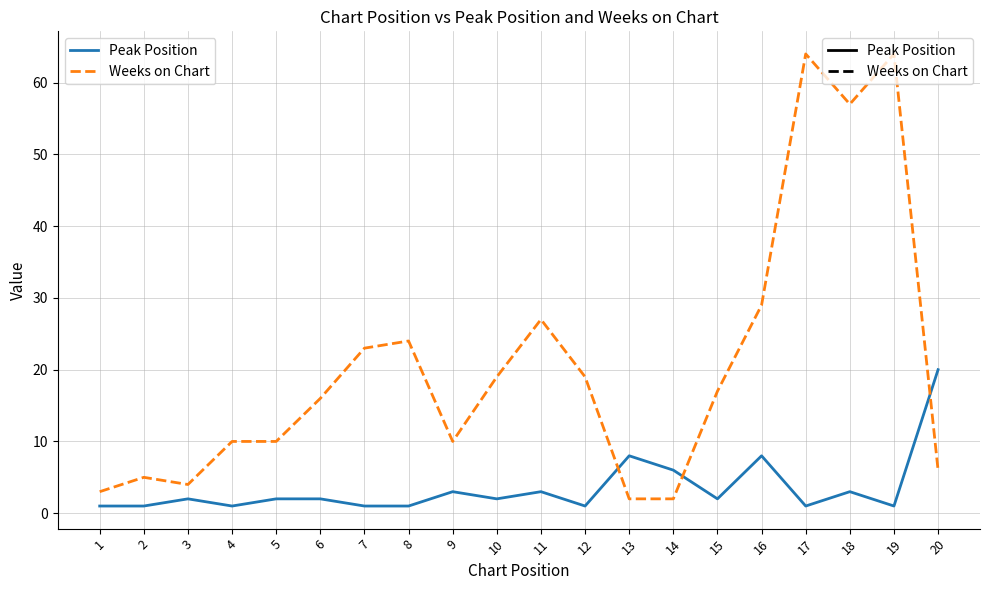

Where do Weeks on Chart and Peak Position first cross each other?

12 and 13